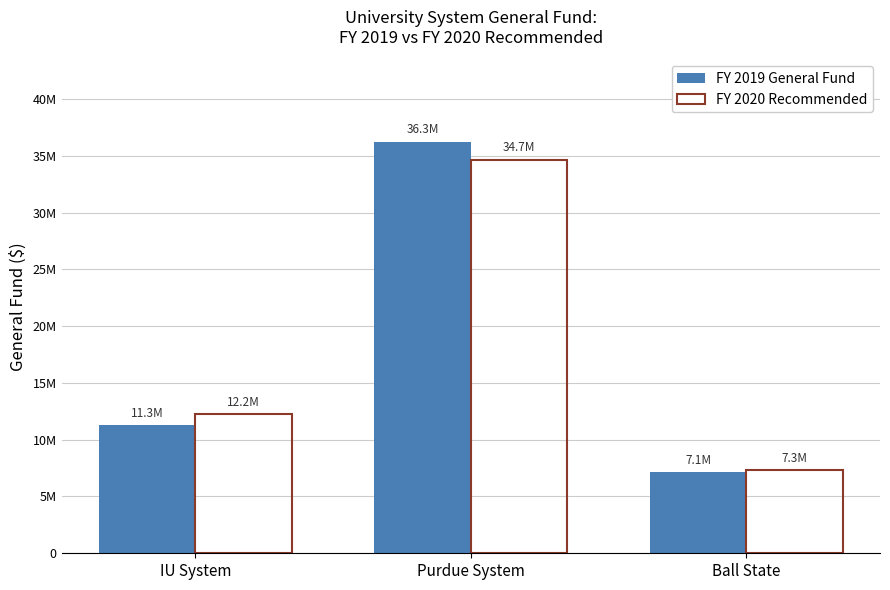

Does the chart contain stacked bars?

No